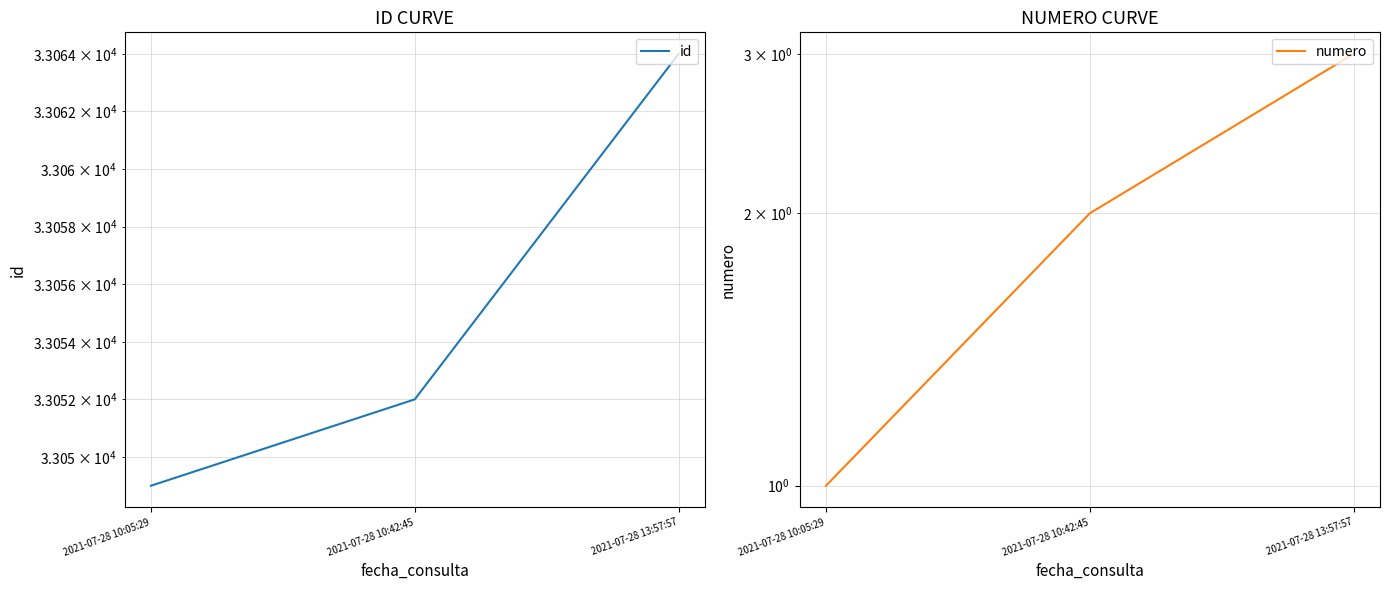

Between 2021-07-28 10:05:29 and 2021-07-28 10:42:45, which series saw the biggest shift?

id